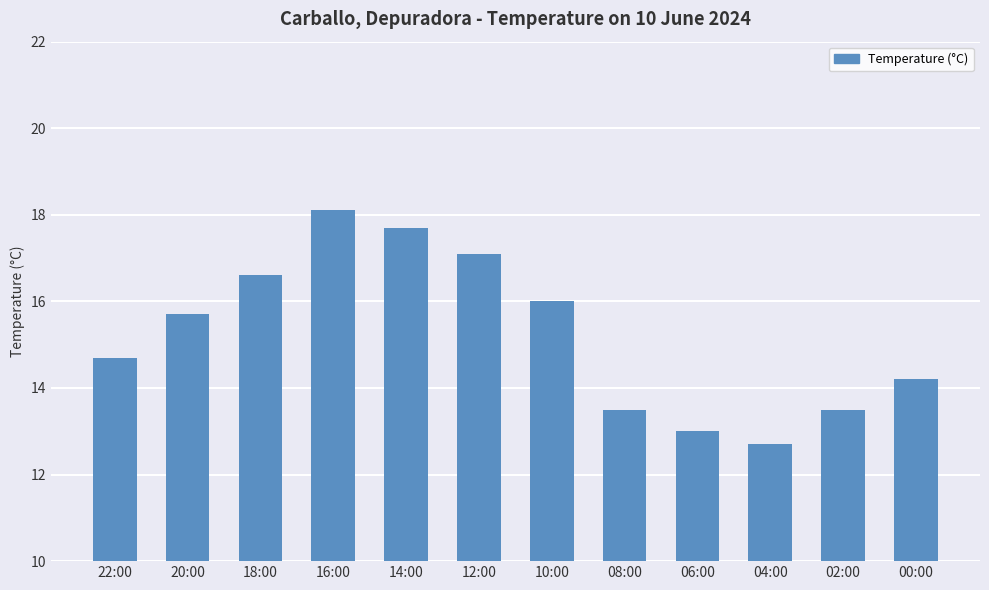

The value at 02:00 is 6.8. True or false?

False